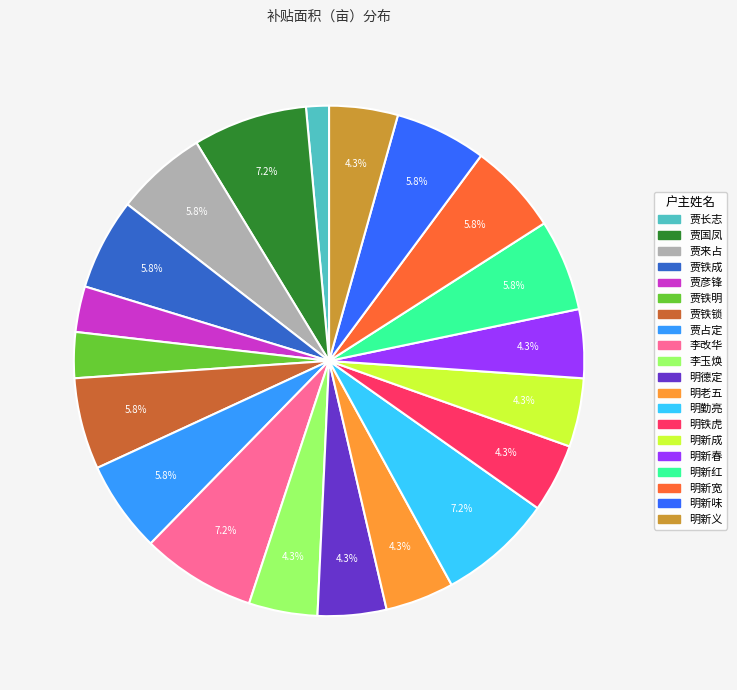

Is the sum of 明新成 and 明老五 greater than half?

No